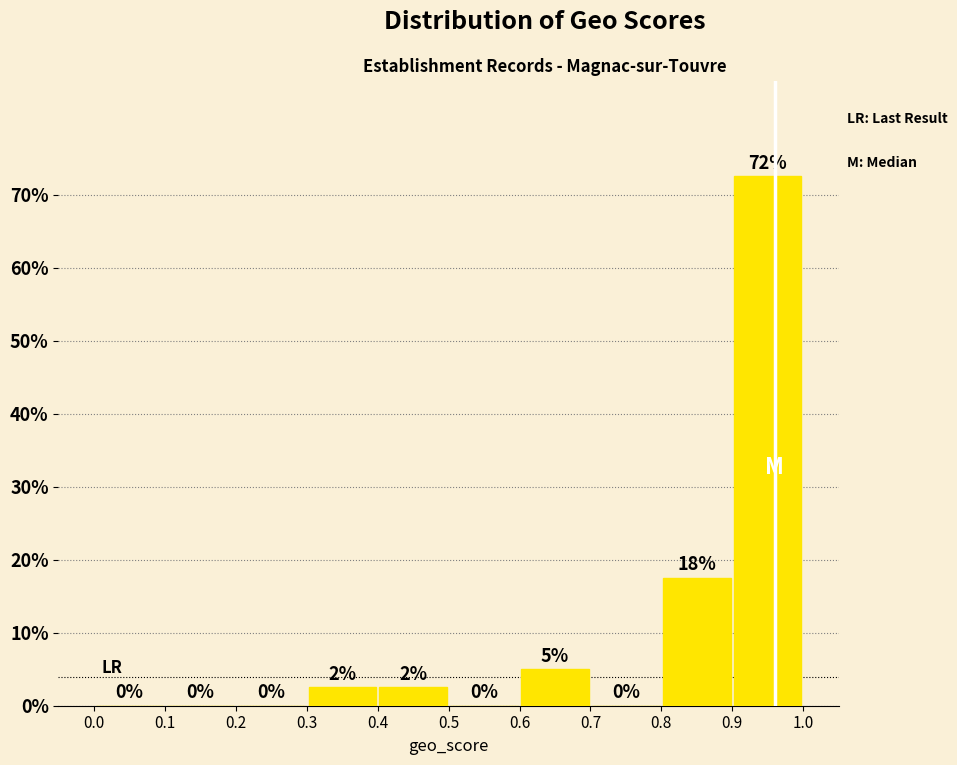

Which range on the x-axis has the tallest bar?

0.9 to 1.0